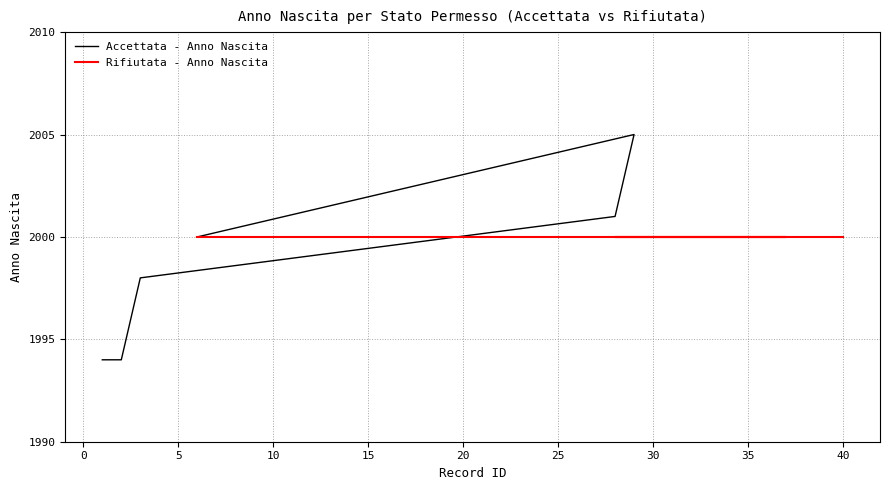

At 35, list the series in order from largest to smallest.

Accettata - Anno Nascita, Rifiutata - Anno Nascita